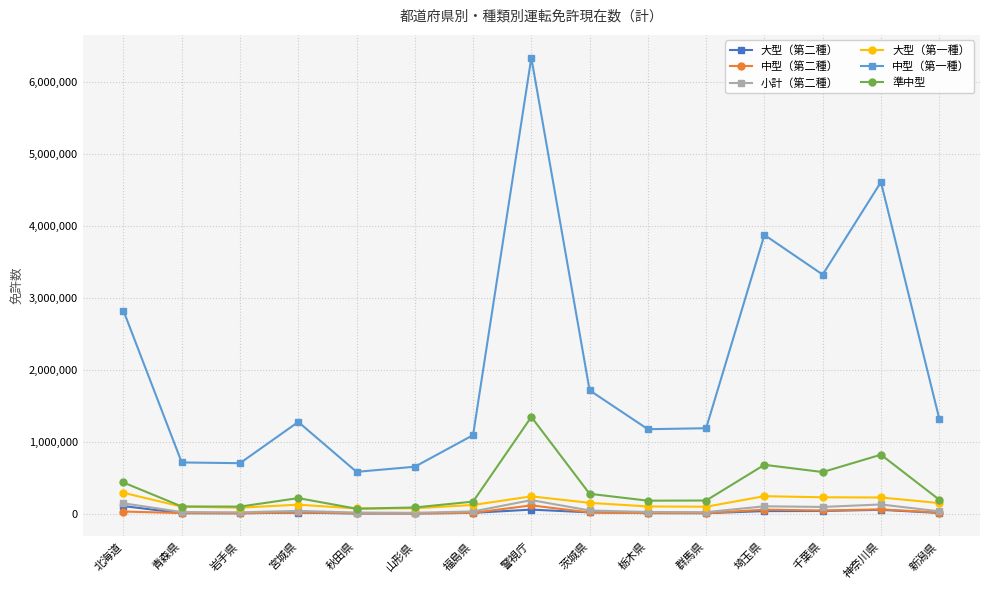

True or false: 大型（第二種） and 中型（第一種） intersect in this chart.

False